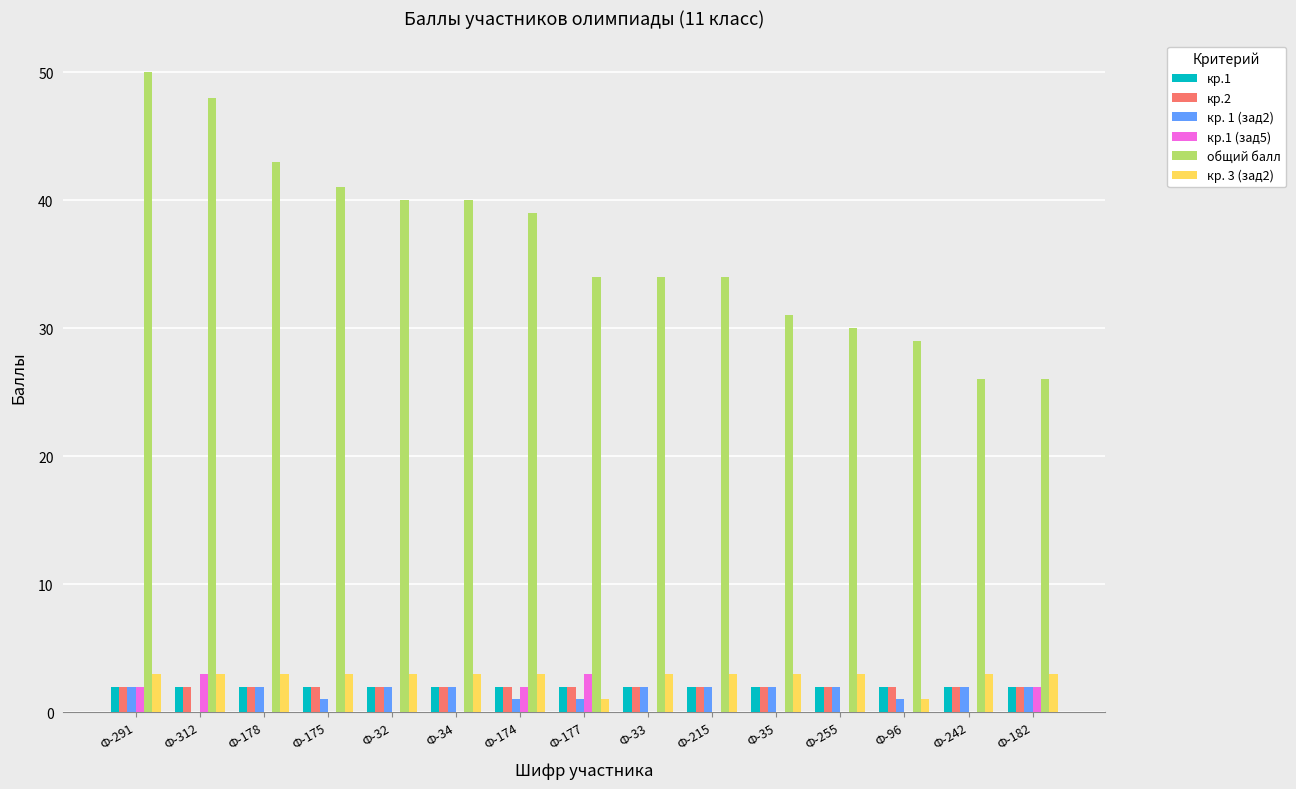

Are the bars grouped side by side (vs. stacked)?

Yes